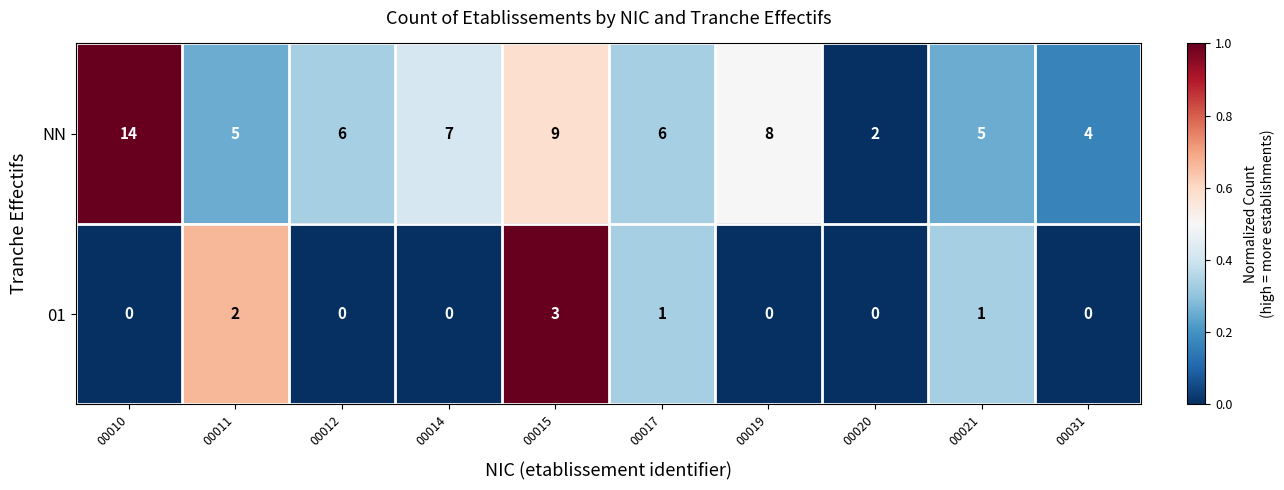

Which series changed the most between 00011 and 00015?

NN